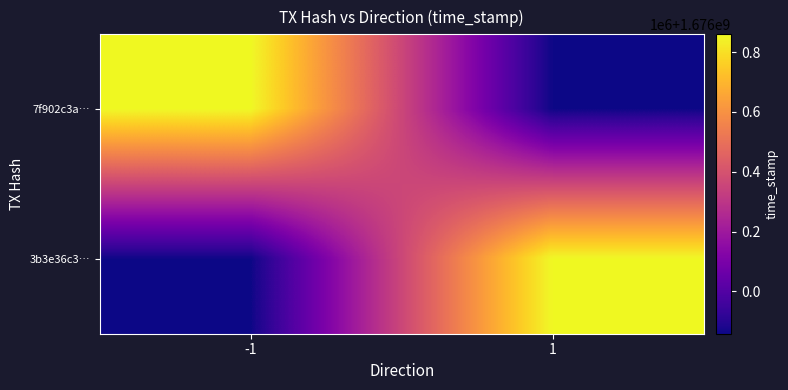

What is the total value across all series at -1?

3352717874